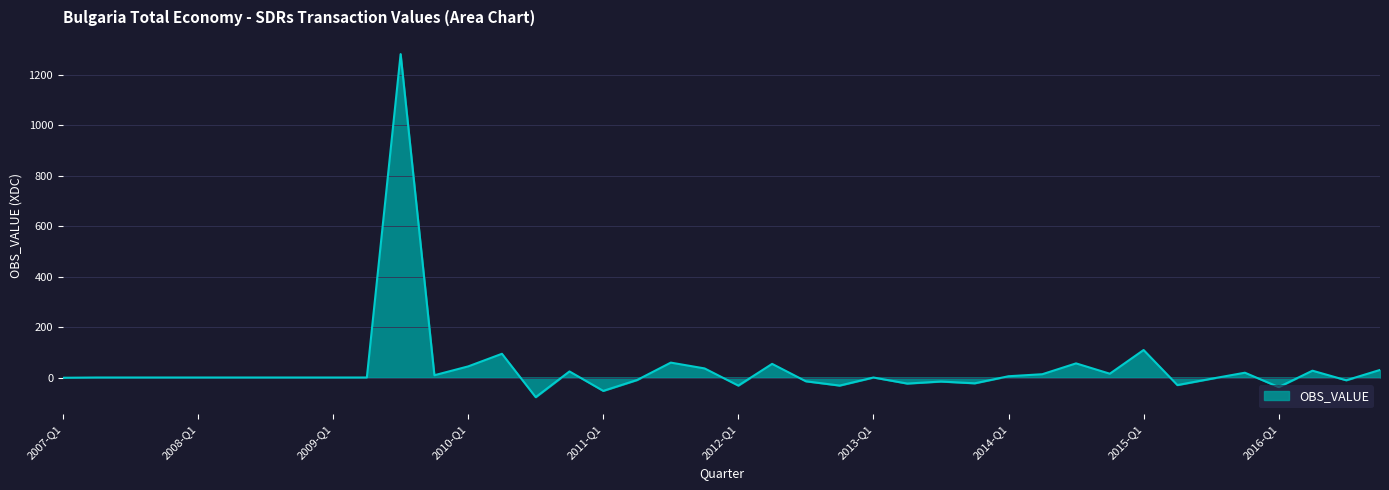

What is the greatest value displayed?

1282